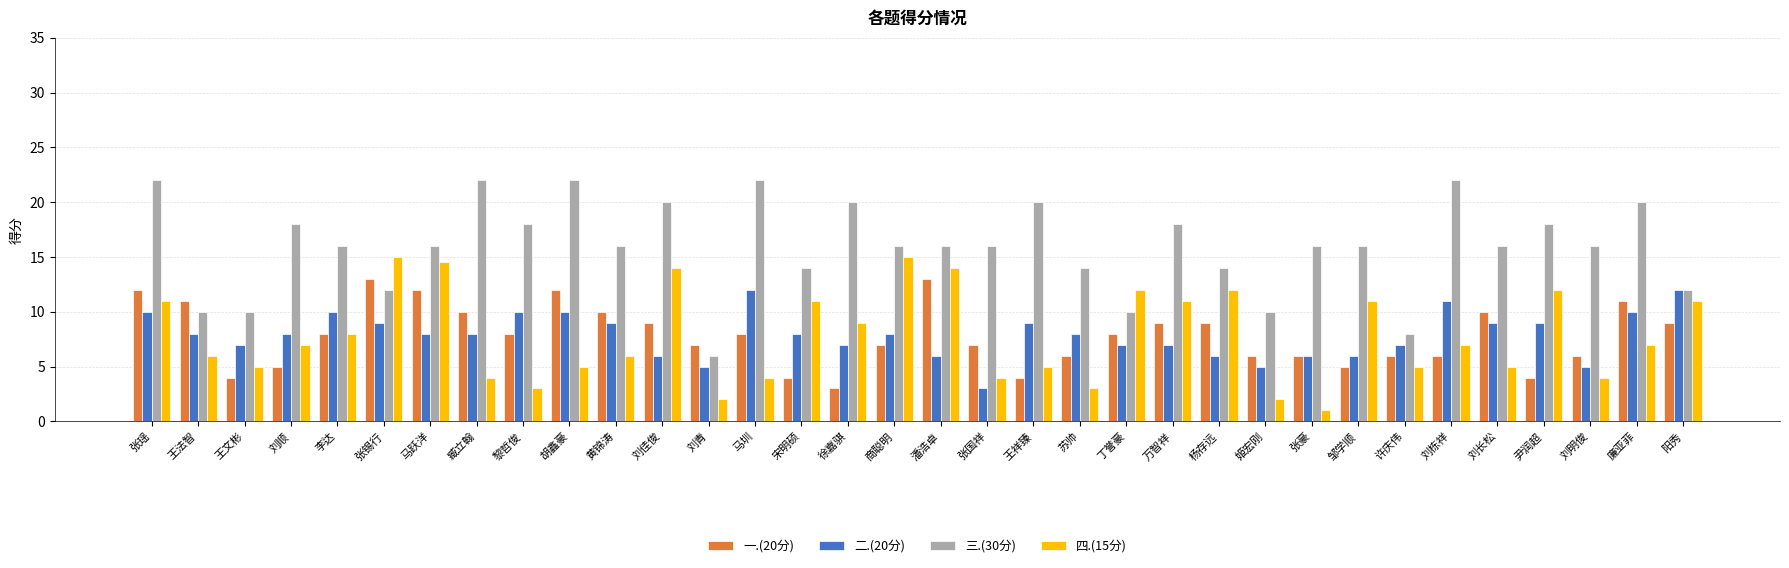

The 四.(15分) series shows 5.5 at 刘佳俊. True or false?

False